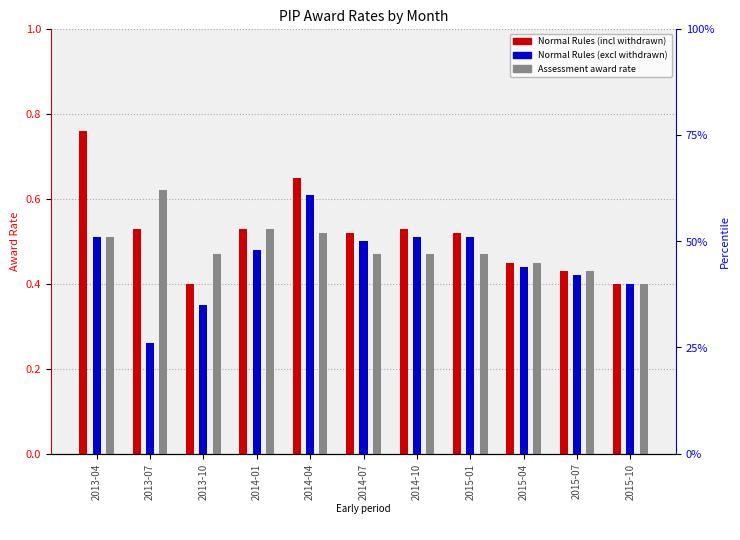

Is it true that Normal Rules (excl withdrawn) equals 0.5 at 2015-01?

True